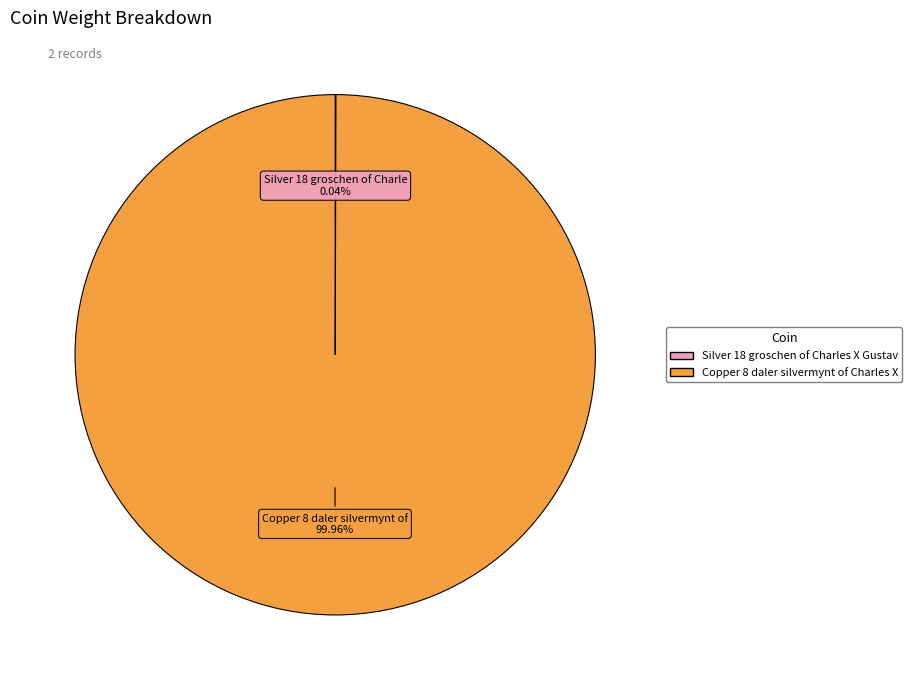

What is the largest slice in the pie chart?

Copper 8 daler silvermynt of Charles X